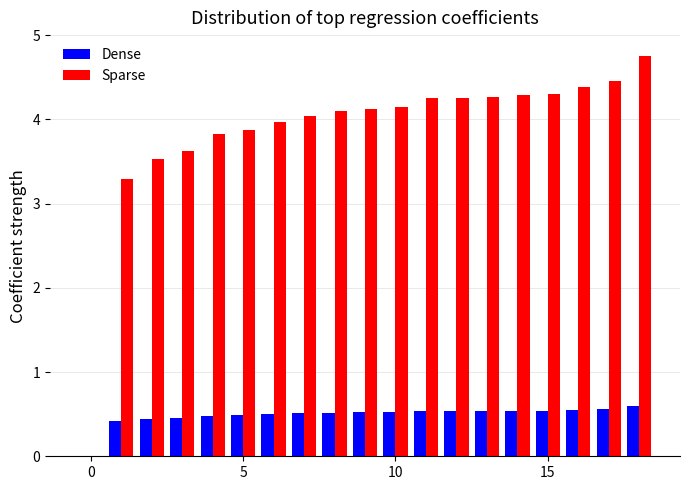

Which series has the largest total across all categories?

Sparse